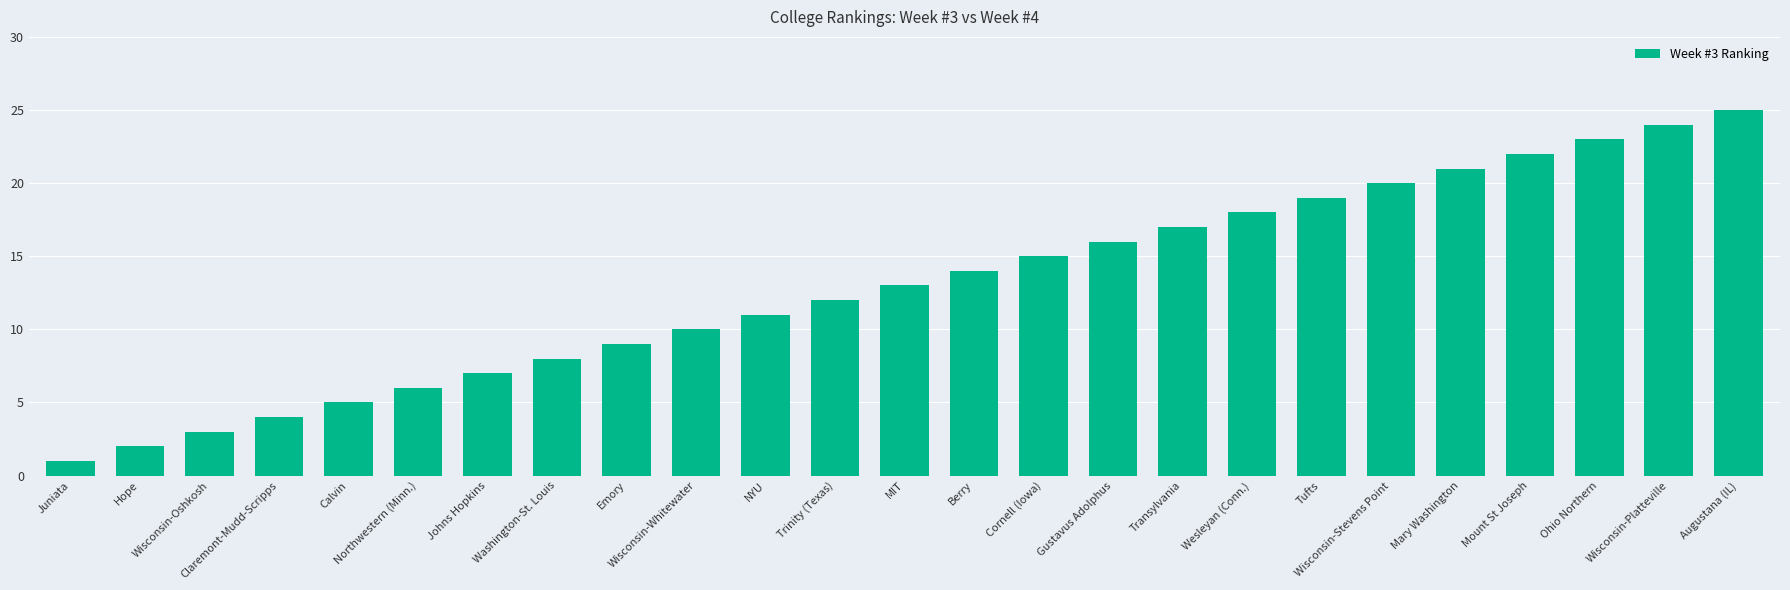

What is the difference between the maximum and minimum values?

24